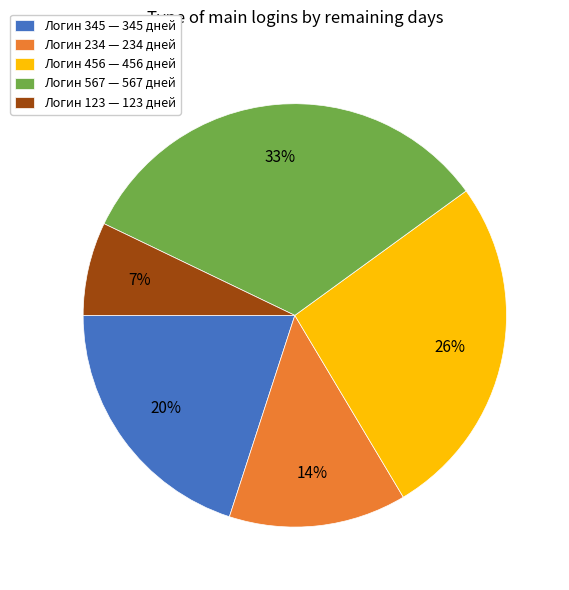

True or false: Логин 234 — 234 дней accounts for 26% of the total.

False